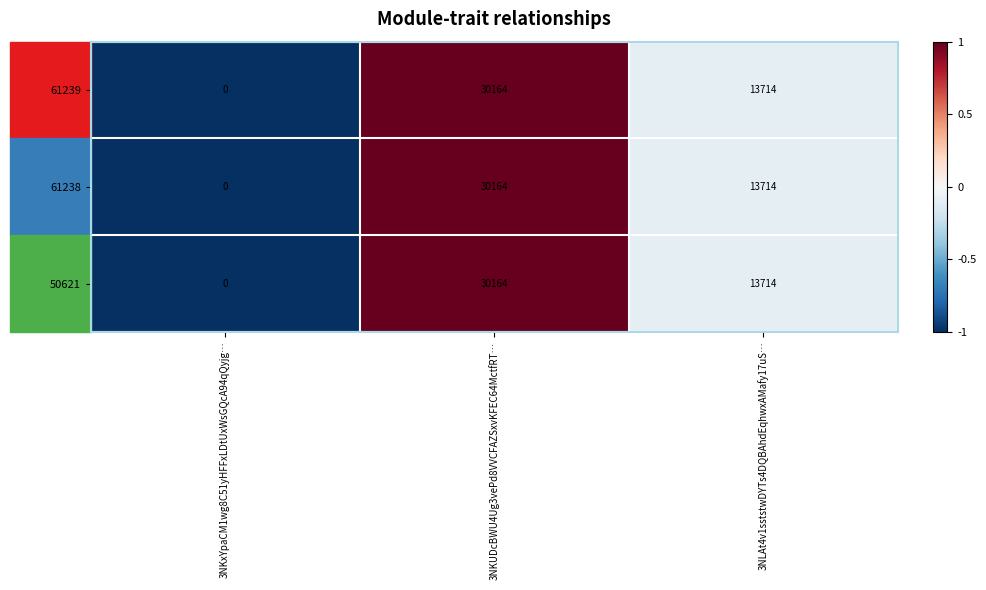

At which category does the chart reach its minimum across all series?

3NKxYpaCM1wg8C51yHFFxLDtUxWsGQcA94qQyjg…